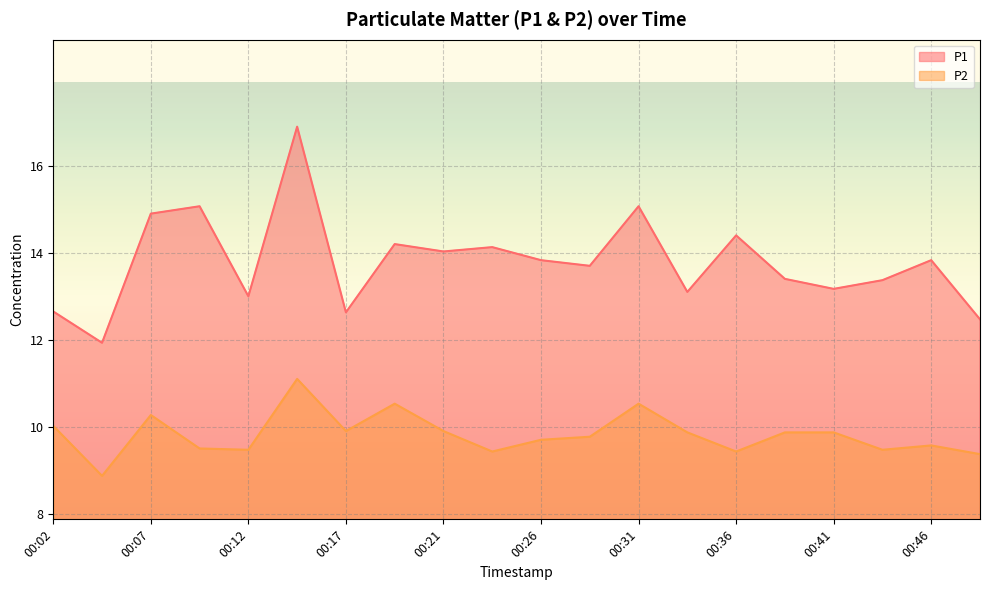

At which category is the sum across all series the highest?

00:14